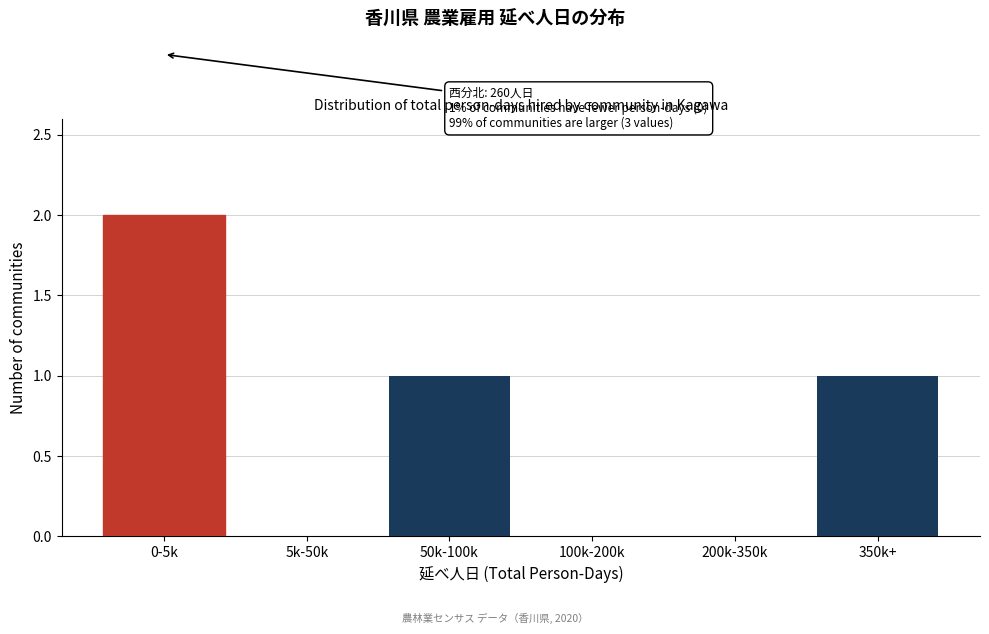

Reading right to left, what are all the values shown in this chart?

350k+=1	200k-350k=0	100k-200k=0	50k-100k=1	5k-50k=0	0-5k=2